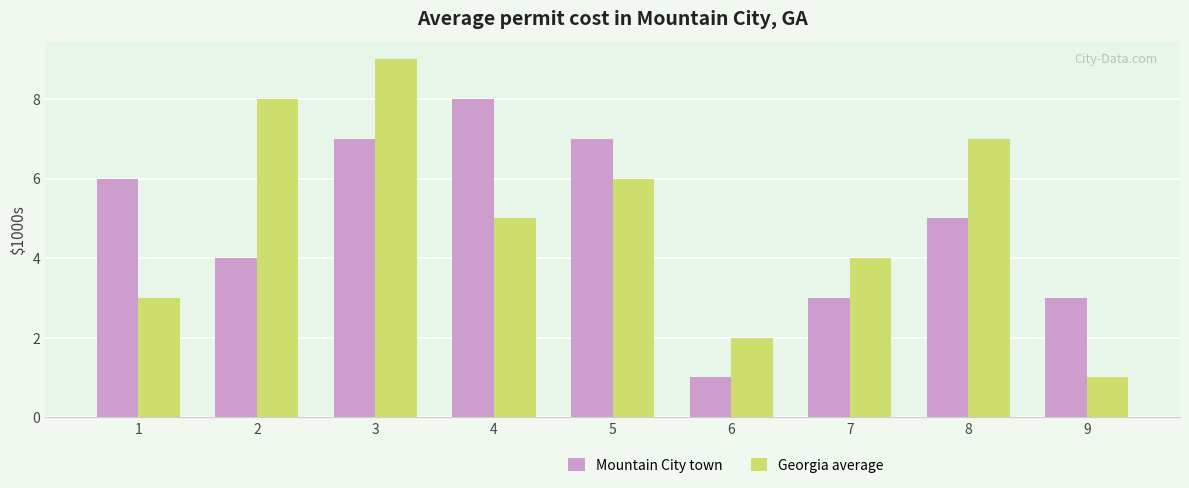

Rank the series at 1 from highest to lowest value.

Mountain City town, Georgia average